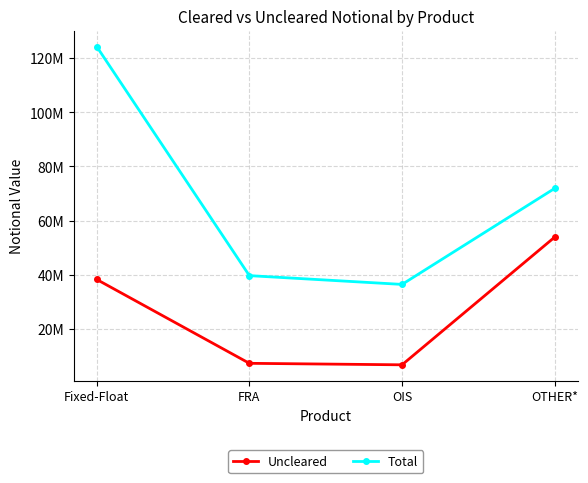

Is it true that Uncleared equals 5092759 at FRA?

False